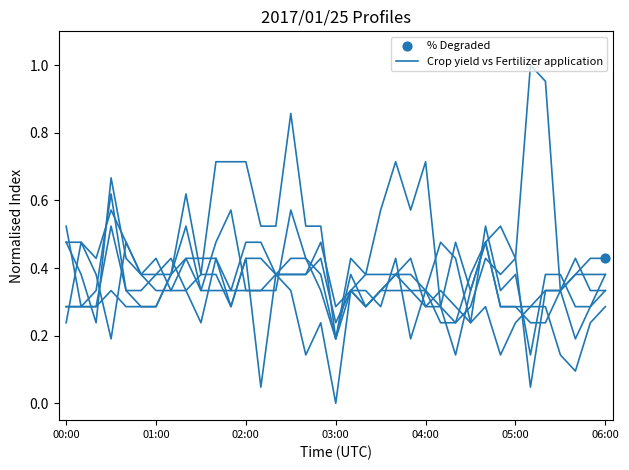

What is the change in value from 8 to 24?

+0.4